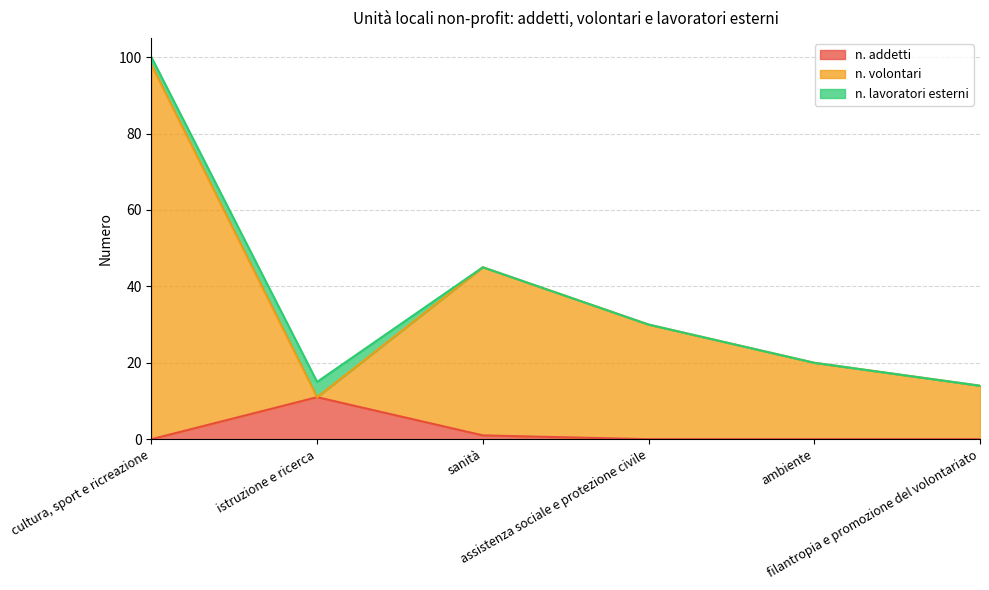

What is the highest value of the n. addetti series?

11